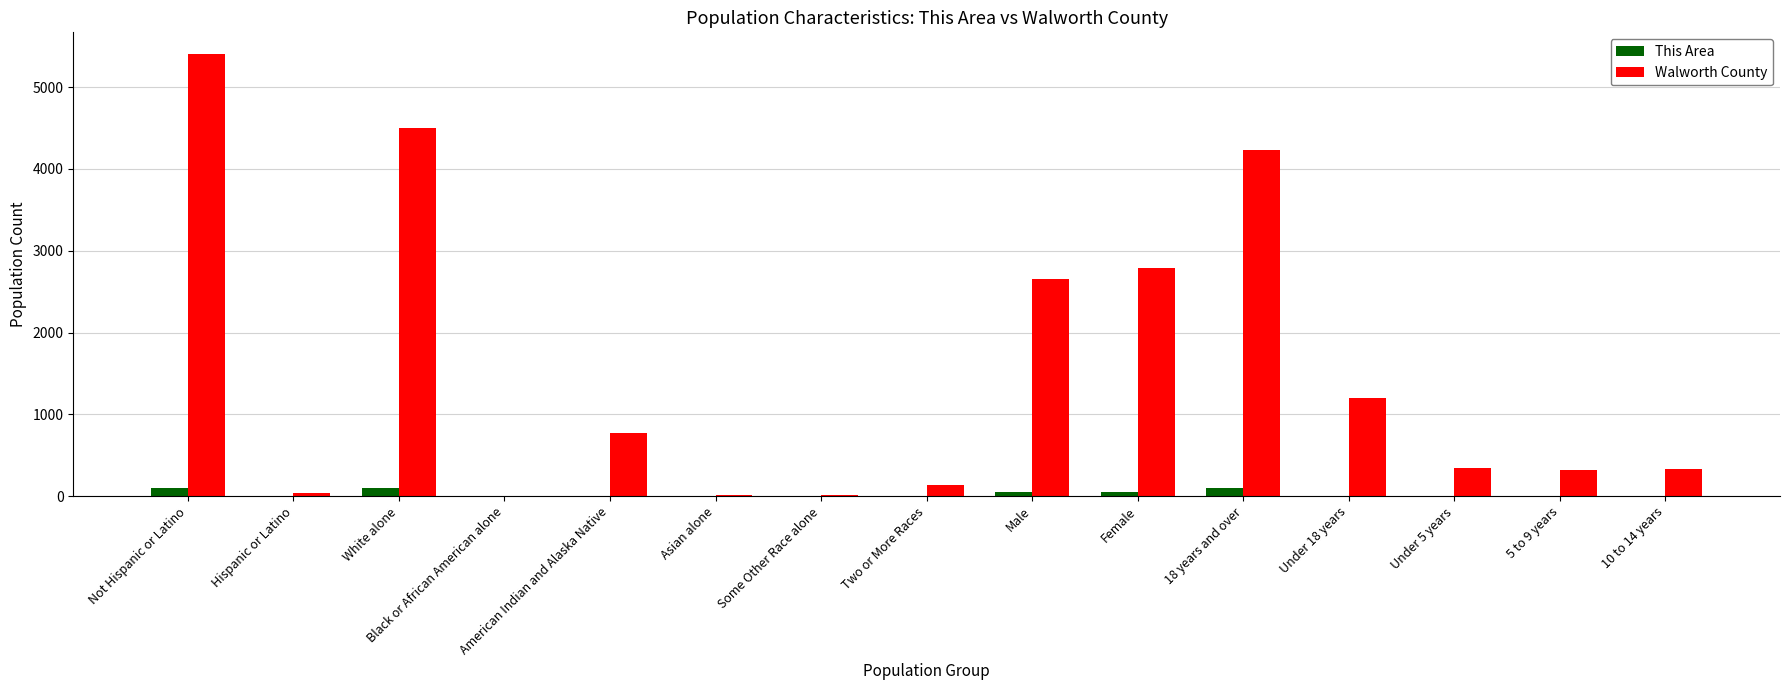

What is the sum of all Walworth County values?

22749